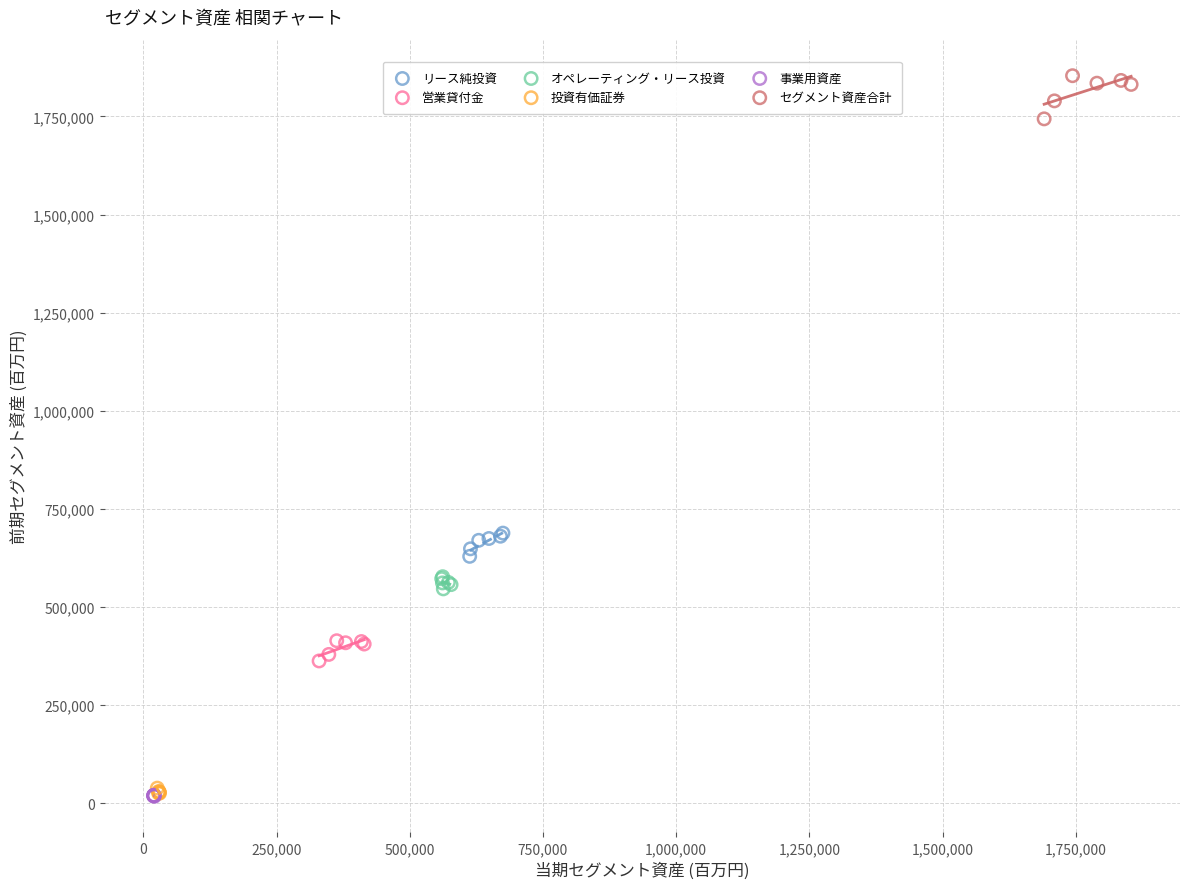

Which series reaches the maximum Y coordinate?

セグメント資産合計